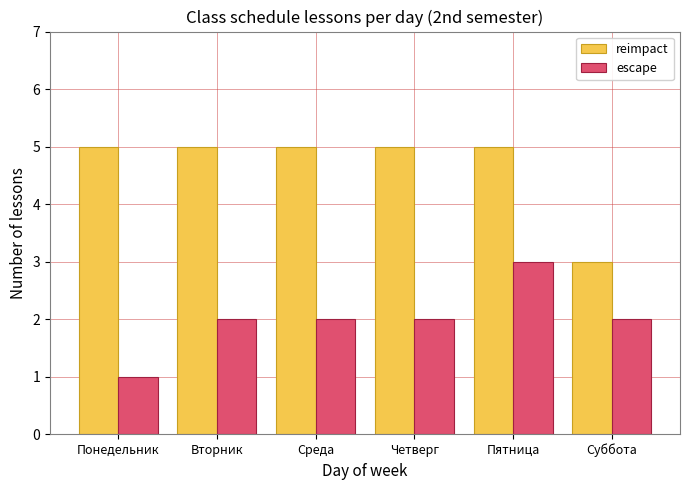

Reading right to left, transcribe all the data shown in this chart.

reimpact: Суббота=3	Пятница=5	Четверг=5	Среда=5	Вторник=5	Понедельник=5
escape: Суббота=2	Пятница=3	Четверг=2	Среда=2	Вторник=2	Понедельник=1